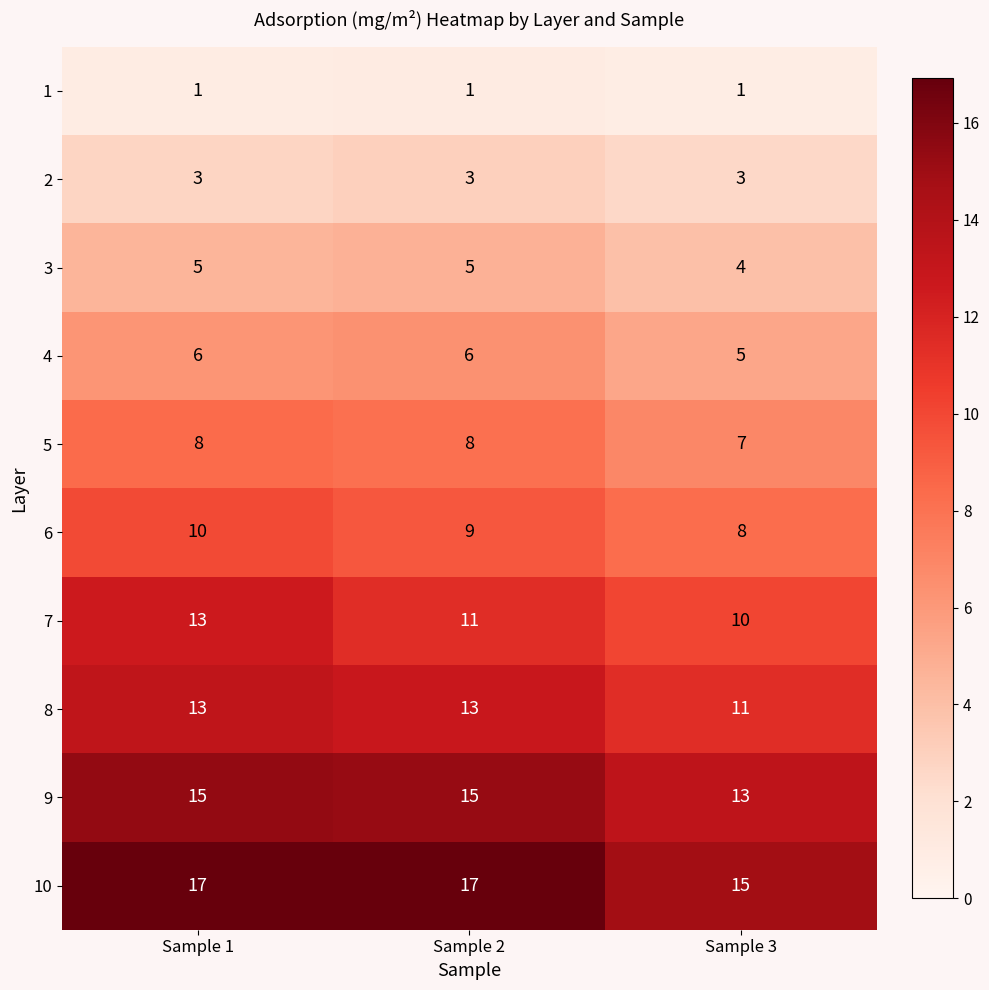

Reading left to right, transcribe all the data shown in this chart.

1: Sample 1=1	Sample 2=1	Sample 3=1
2: Sample 1=3	Sample 2=3	Sample 3=3
3: Sample 1=5	Sample 2=5	Sample 3=4
4: Sample 1=6	Sample 2=6	Sample 3=5
5: Sample 1=8	Sample 2=8	Sample 3=7
6: Sample 1=10	Sample 2=9	Sample 3=8
7: Sample 1=13	Sample 2=11	Sample 3=10
8: Sample 1=13	Sample 2=13	Sample 3=11
9: Sample 1=15	Sample 2=15	Sample 3=13
10: Sample 1=17	Sample 2=17	Sample 3=15